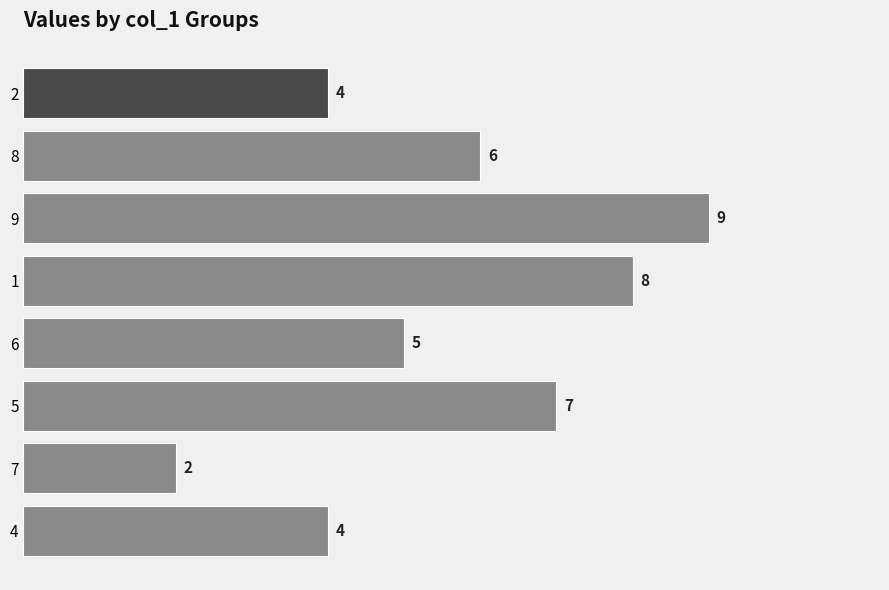

Where is the data nearest to the value 5?

6